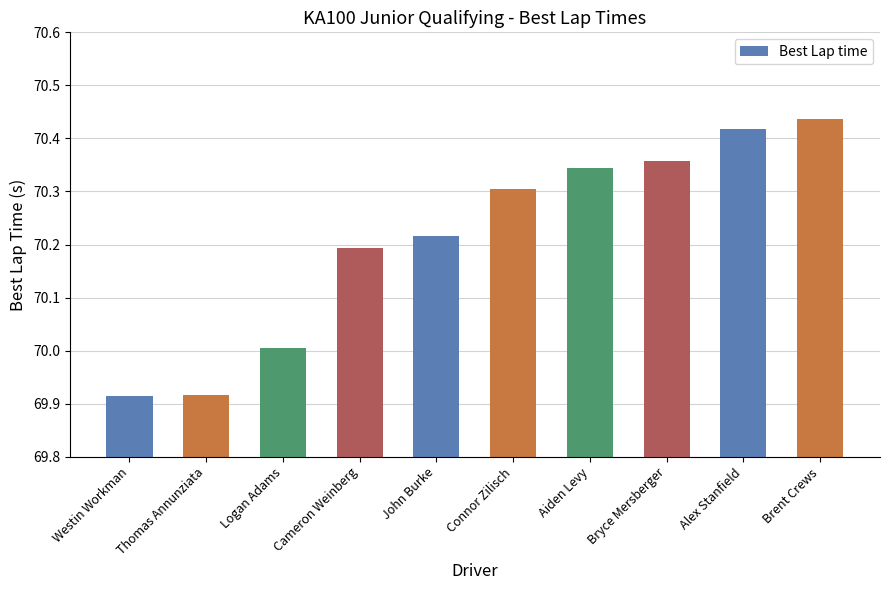

Count the number of values greater than 70.

8